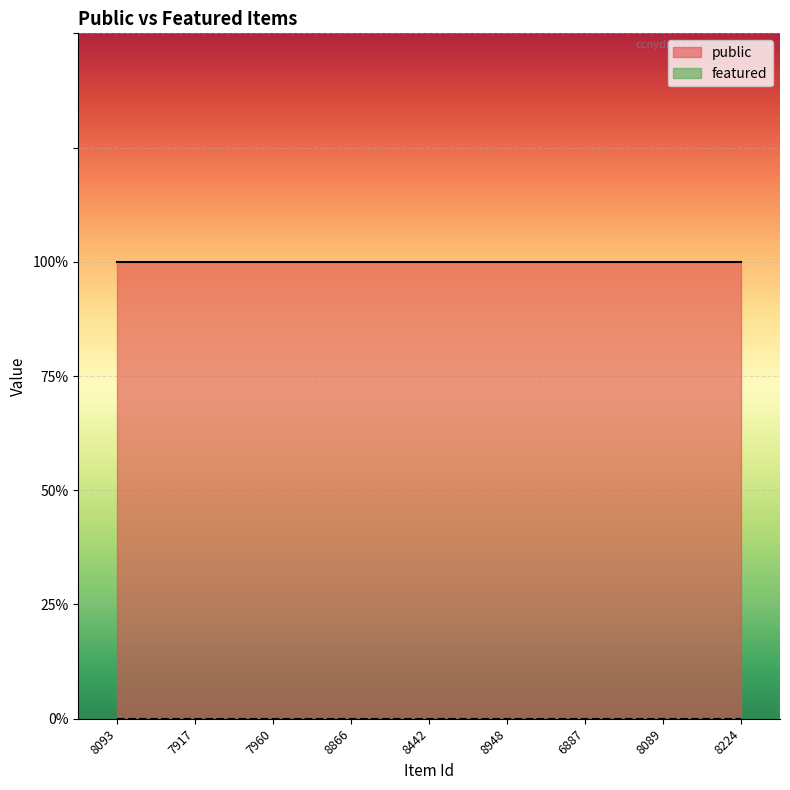

True or false: public and featured intersect in this chart.

False